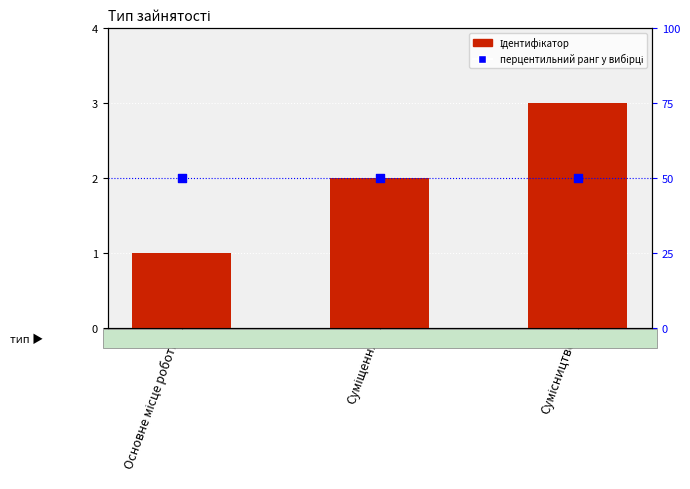

Which series has the largest Y range (max minus min)?

Ідентифікатор